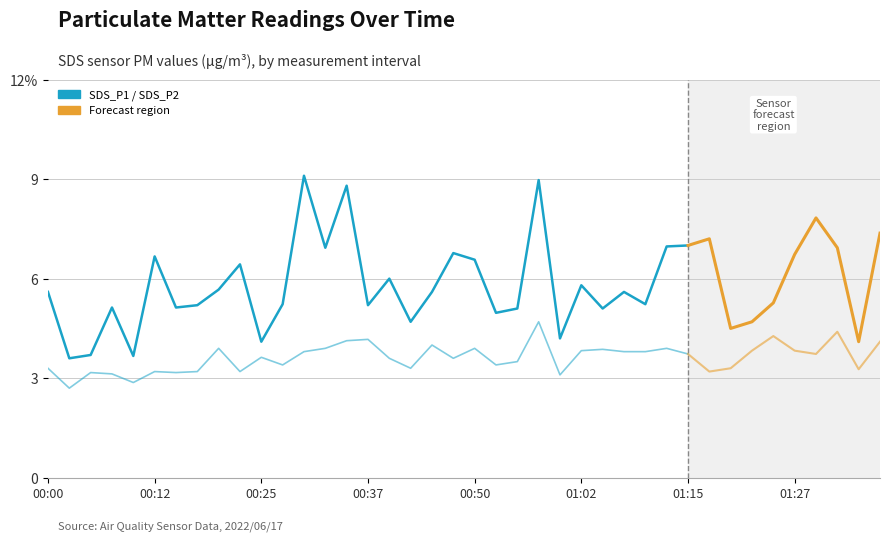

Is the value of SDS_P1 at 00:52 greater than the value of SDS_P2 at 01:27?

Yes